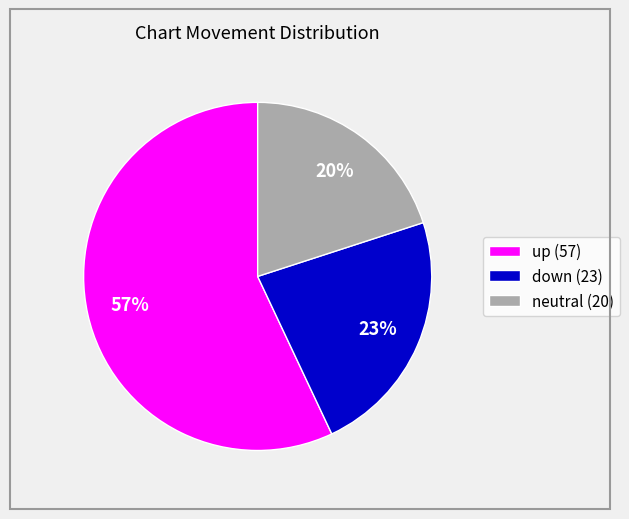

Which slice is the largest?

up (57)